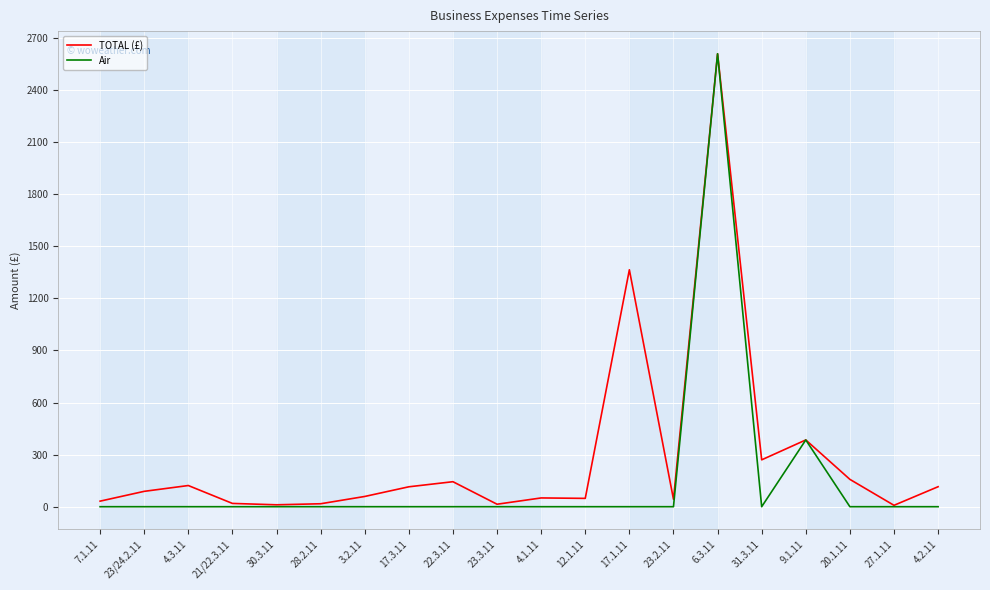

How many lines are shown in the chart?

2